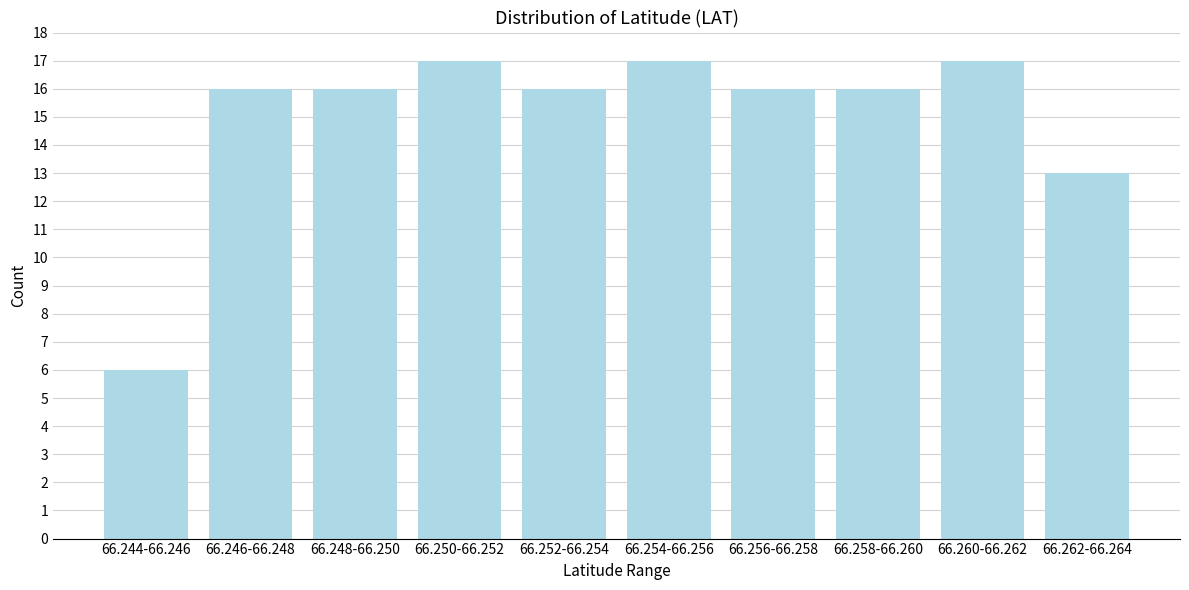

Reading left to right, what are all the values shown in this chart?

6	16	16	17	16	17	16	16	17	13